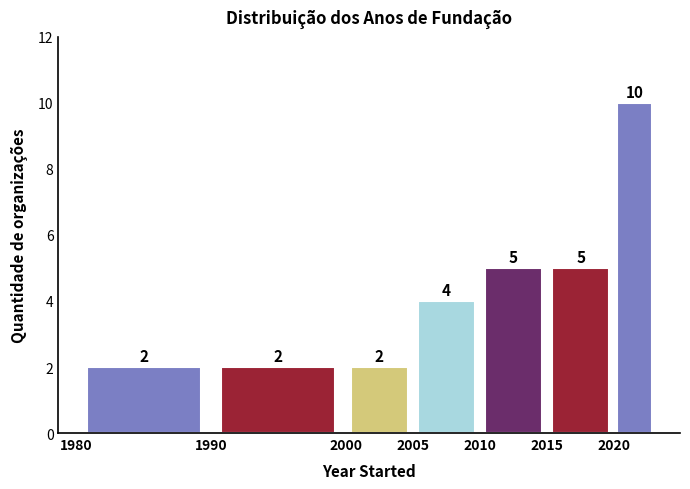

Reading left to right, transcribe this chart: for each bar, give the range it covers on the x-axis and its height.

1980 to 1990: 2
1990 to 2000: 2
2000 to 2005: 2
2005 to 2010: 4
2010 to 2015: 5
2015 to 2020: 5
2020 to 2023: 10